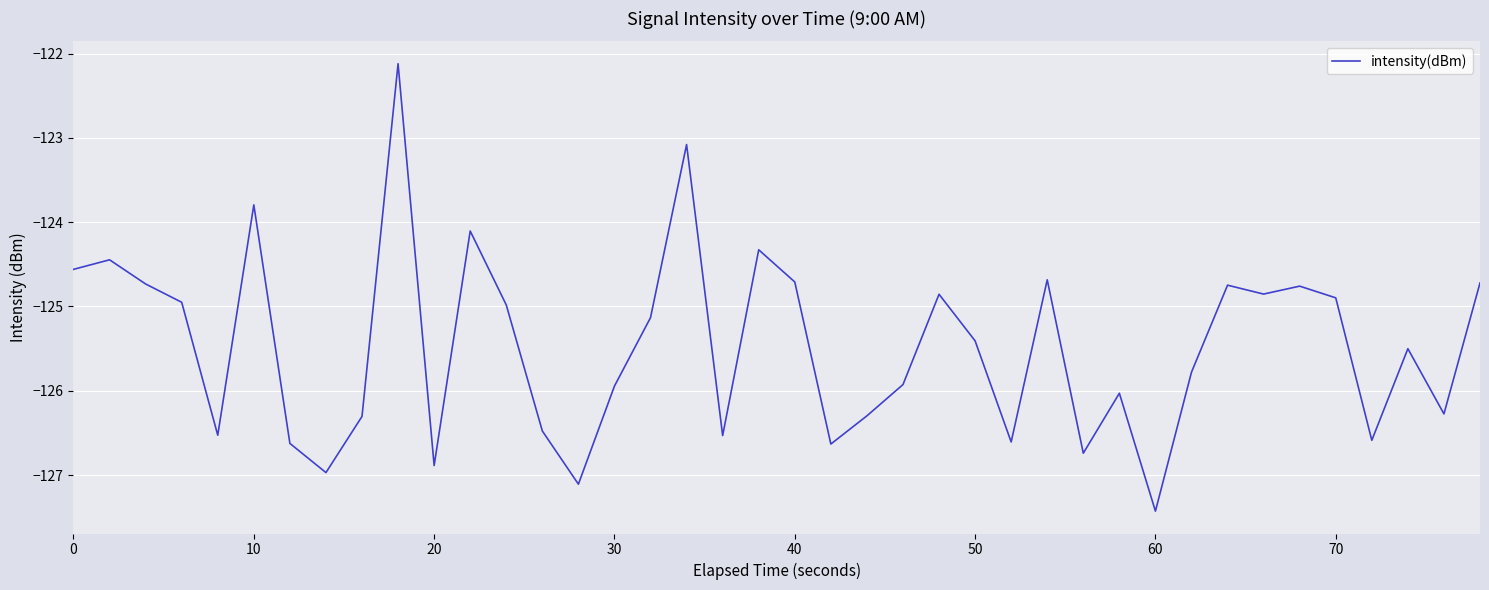

What is the smallest value displayed?

-127.4